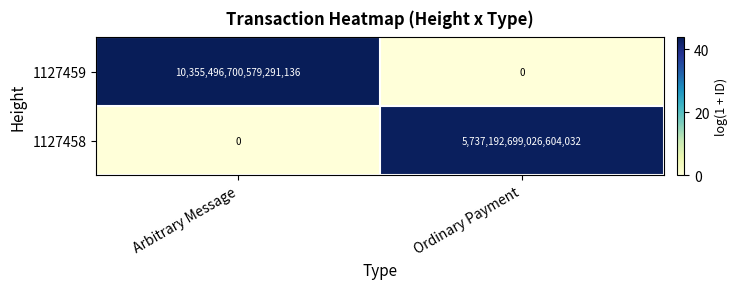

Rank the series by their average value, from lowest to highest.

1127458, 1127459